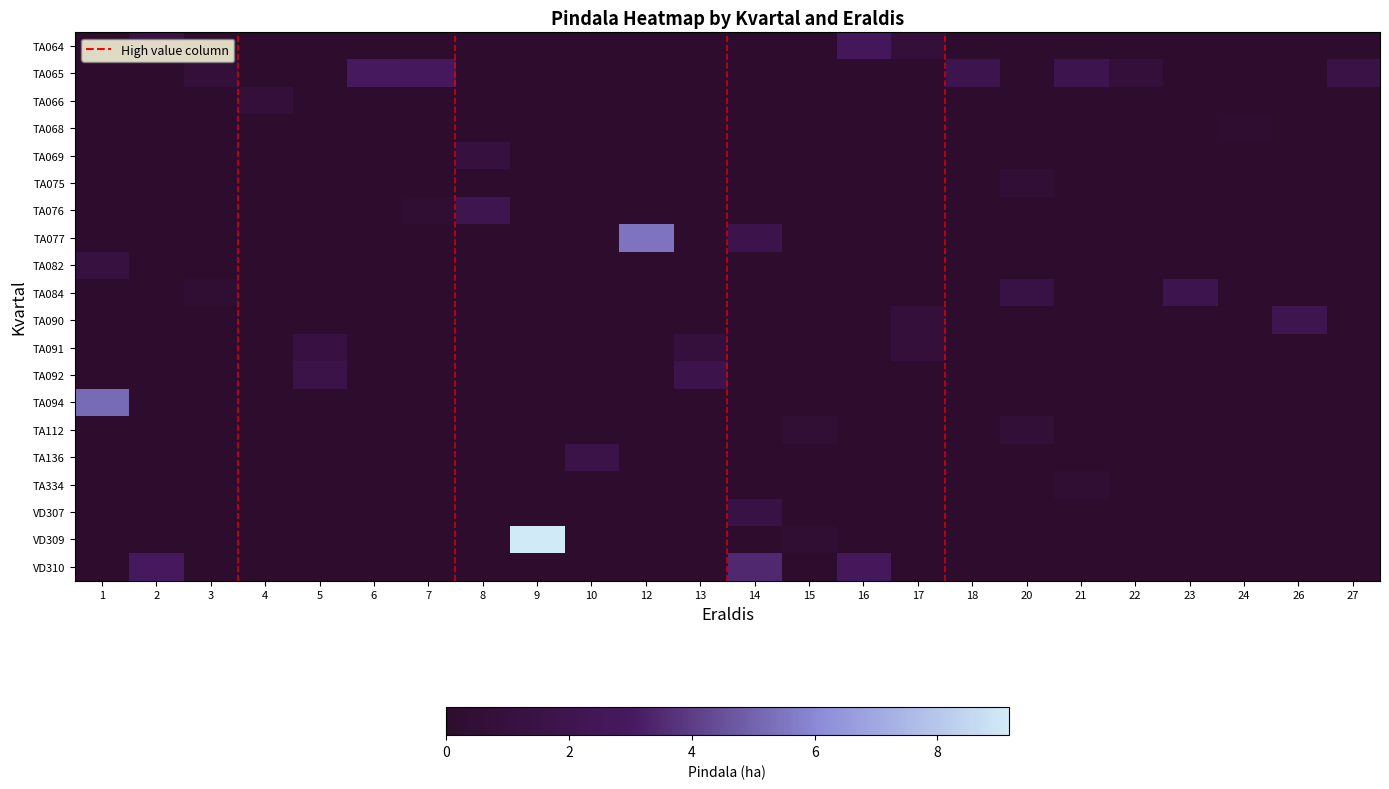

At which category is the sum across all series the highest?

9